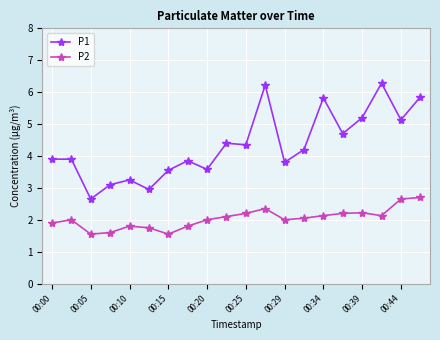

List the series in order of their overall mean, highest first.

P1, P2